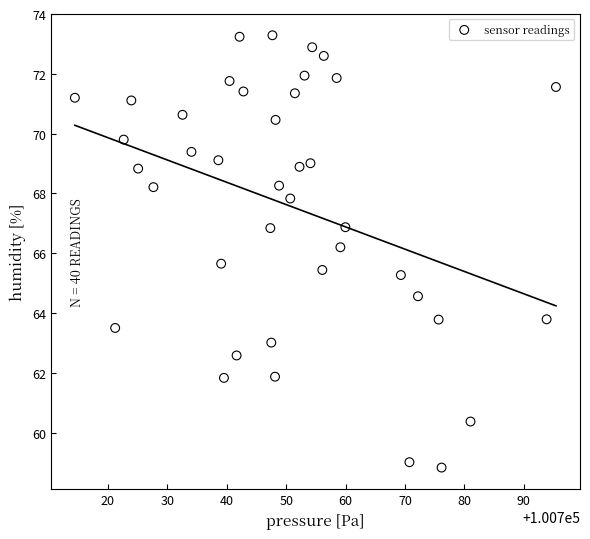

What is the range of X values (max minus min)?

81.0